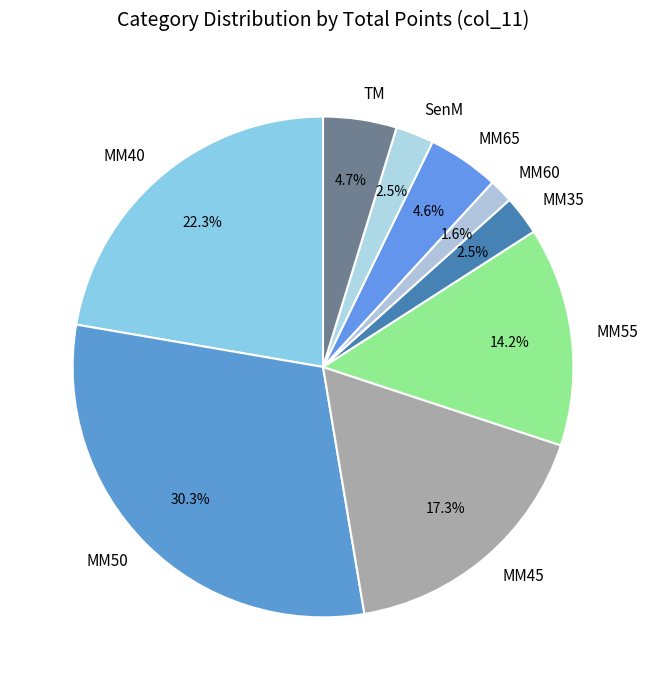

How many segments does this pie chart have?

9